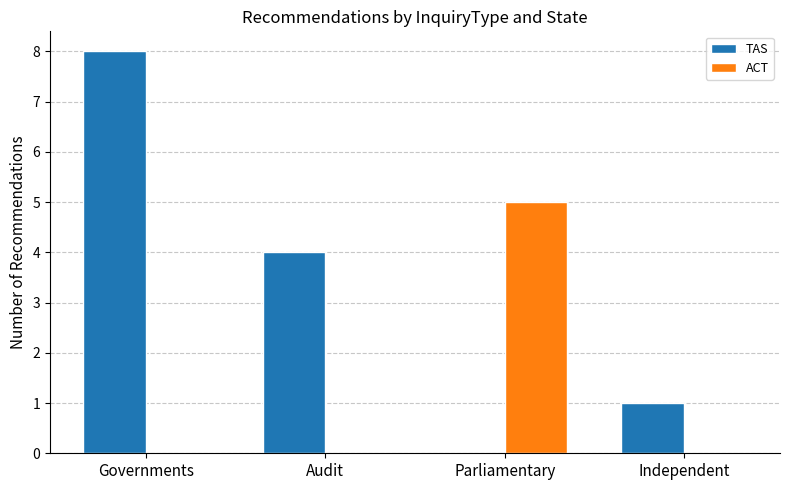

True or false: TAS has a value of 8 at Governments.

True